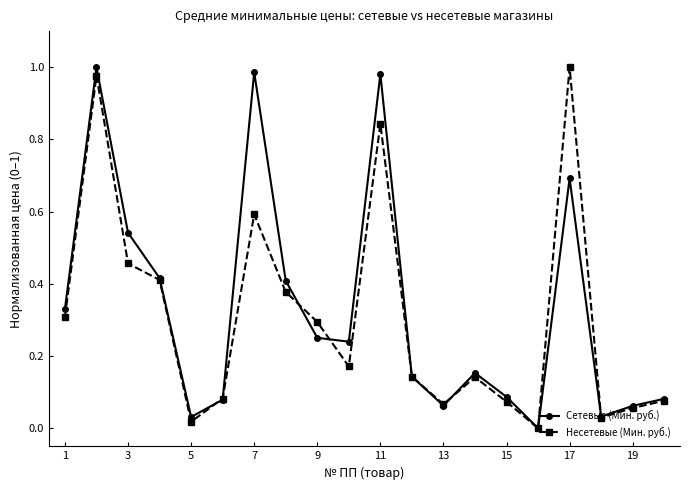

True or false: Сетевые (Мин. руб.) has more than 2 interior local peaks.

True